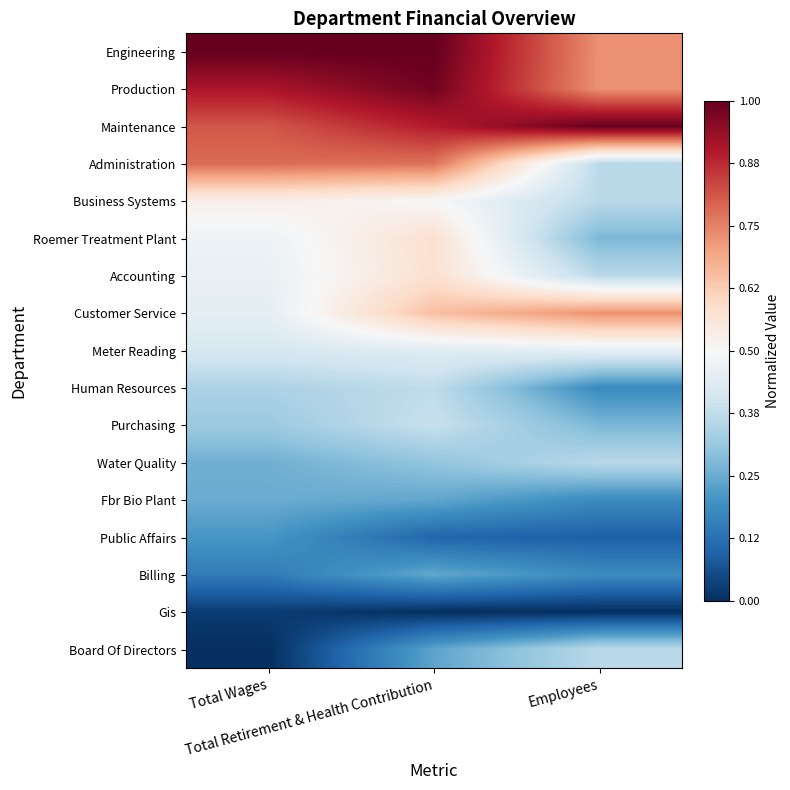

Reading left to right, transcribe all the data shown in this chart.

Engineering: Total Wages=1.0	Total Retirement & Health Contribution=1.0	Employees=0.7
Production: Total Wages=0.9	Total Retirement & Health Contribution=1.0	Employees=0.7
Maintenance: Total Wages=0.8	Total Retirement & Health Contribution=0.9	Employees=1.0
Administration: Total Wages=0.8	Total Retirement & Health Contribution=0.8	Employees=0.4
Business Systems: Total Wages=0.5	Total Retirement & Health Contribution=0.5	Employees=0.4
Roemer Treatment Plant: Total Wages=0.5	Total Retirement & Health Contribution=0.6	Employees=0.3
Accounting: Total Wages=0.5	Total Retirement & Health Contribution=0.6	Employees=0.4
Customer Service: Total Wages=0.5	Total Retirement & Health Contribution=0.7	Employees=0.7
Meter Reading: Total Wages=0.4	Total Retirement & Health Contribution=0.4	Employees=0.5
Human Resources: Total Wages=0.3	Total Retirement & Health Contribution=0.4	Employees=0.2
Purchasing: Total Wages=0.3	Total Retirement & Health Contribution=0.4	Employees=0.3
Water Quality: Total Wages=0.3	Total Retirement & Health Contribution=0.3	Employees=0.4
Fbr Bio Plant: Total Wages=0.3	Total Retirement & Health Contribution=0.2	Employees=0.2
Public Affairs: Total Wages=0.2	Total Retirement & Health Contribution=0.1	Employees=0.1
Billing: Total Wages=0.2	Total Retirement & Health Contribution=0.2	Employees=0.2
Gis: Total Wages=0.0	Total Retirement & Health Contribution=0.0	Employees=0.0
Board Of Directors: Total Wages=0.0	Total Retirement & Health Contribution=0.2	Employees=0.4